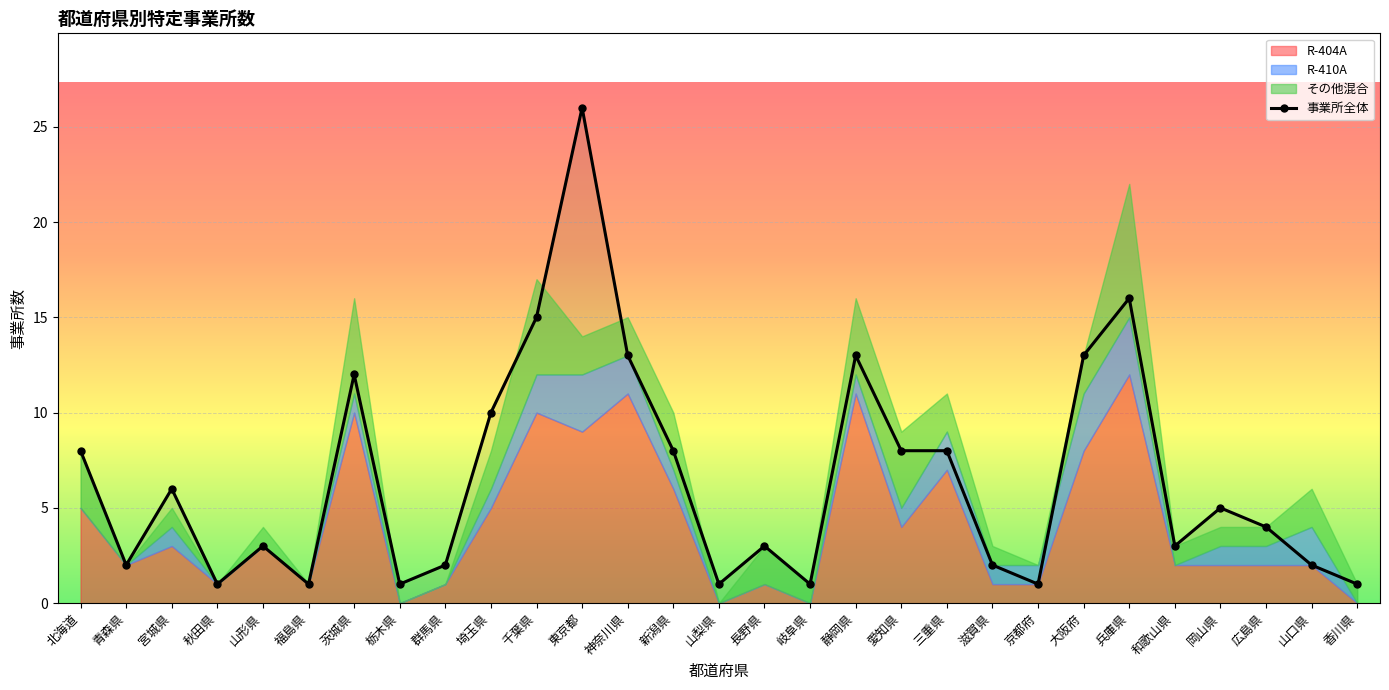

Between 栃木県 and 山口県, which is larger?

山口県